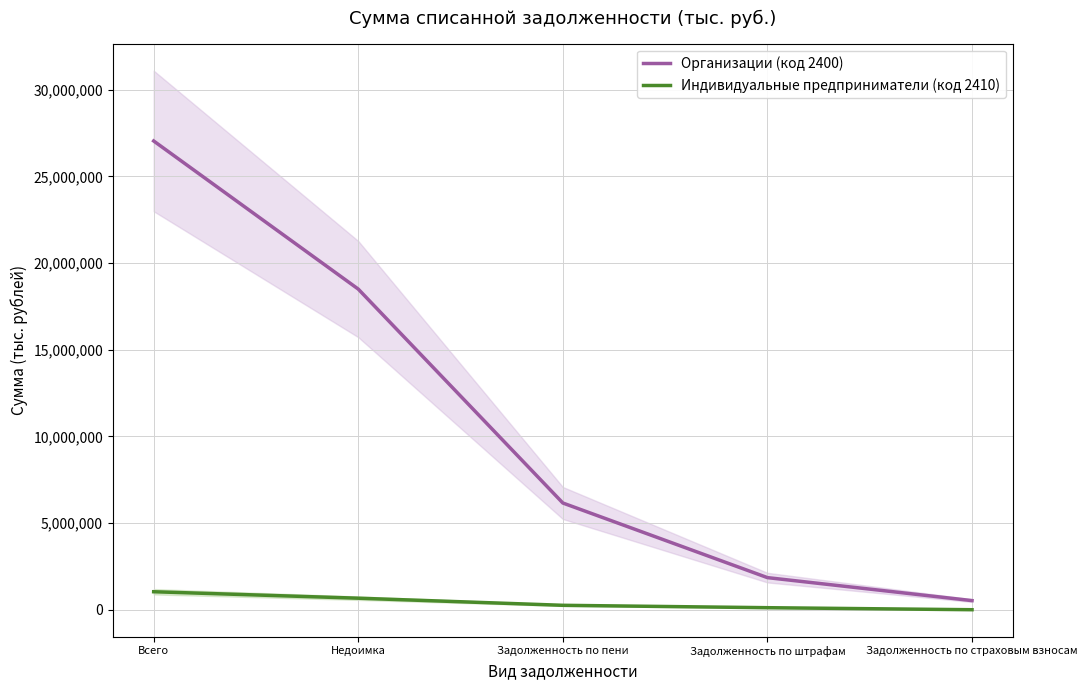

Is the value of Индивидуальные предприниматели (код 2410) at Всего greater than the value of Организации (код 2400) at Всего?

No